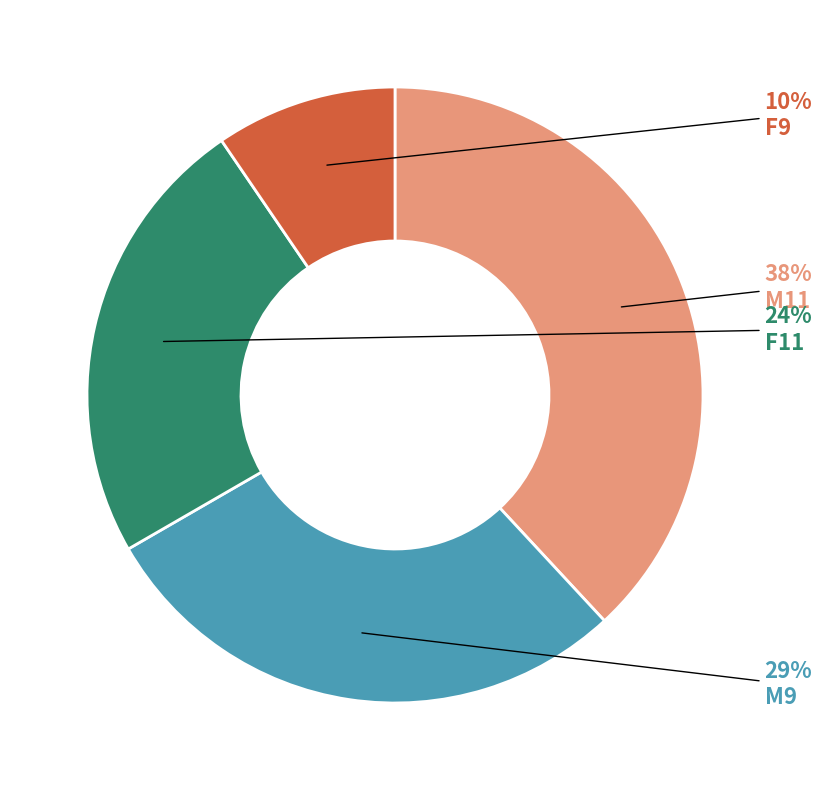

Is there a majority slice in this chart?

No